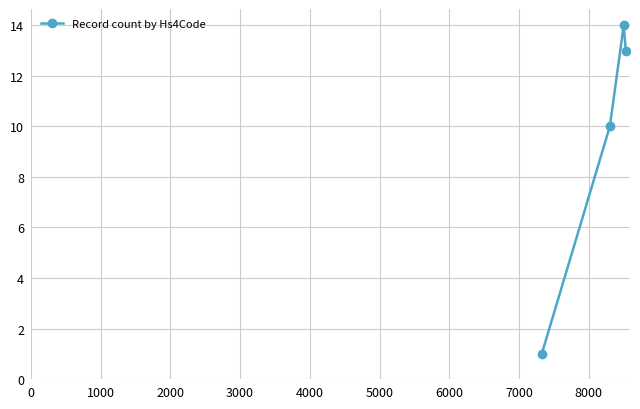

What is the difference between the maximum and minimum values?

13